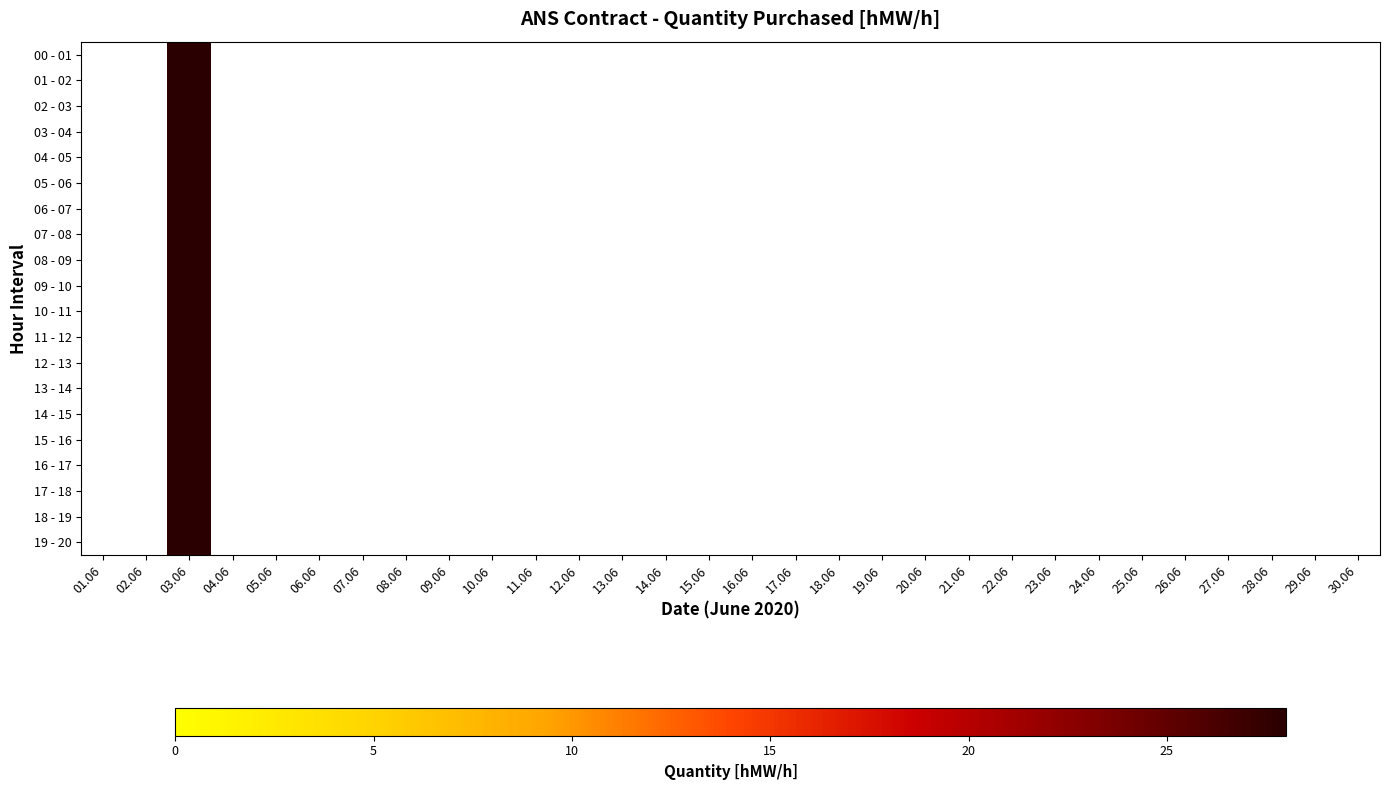

At which category is the sum across all series the highest?

03.06